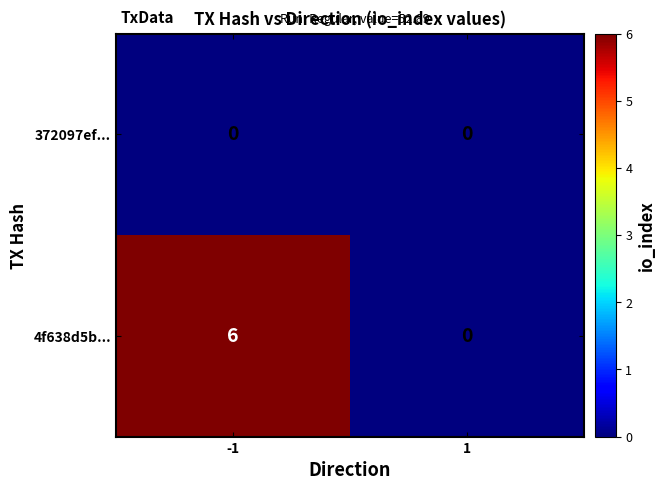

Between -1 and 1, which series saw the biggest shift?

4f638d5b...